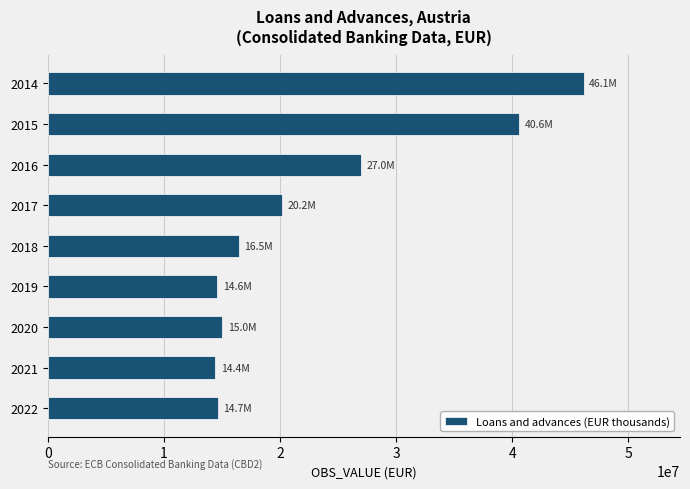

The value at 2022 is 14664801. True or false?

True